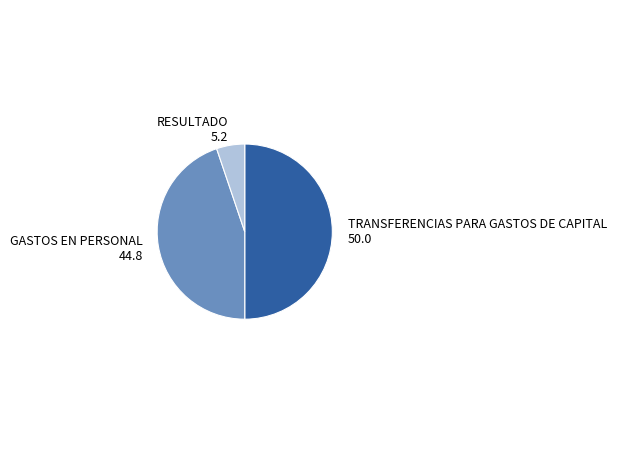

True or false: TRANSFERENCIAS PARA GASTOS DE CAPITAL accounts for 50% of the total.

True